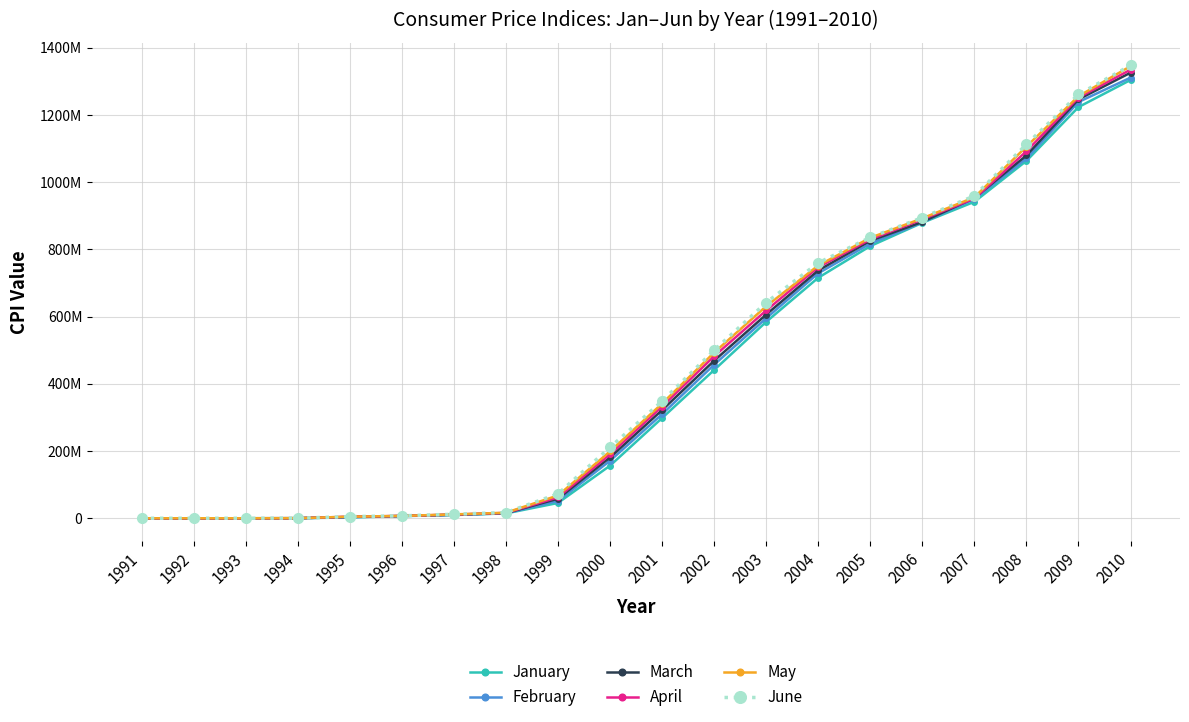

Does the chart have visible grid lines?

Yes